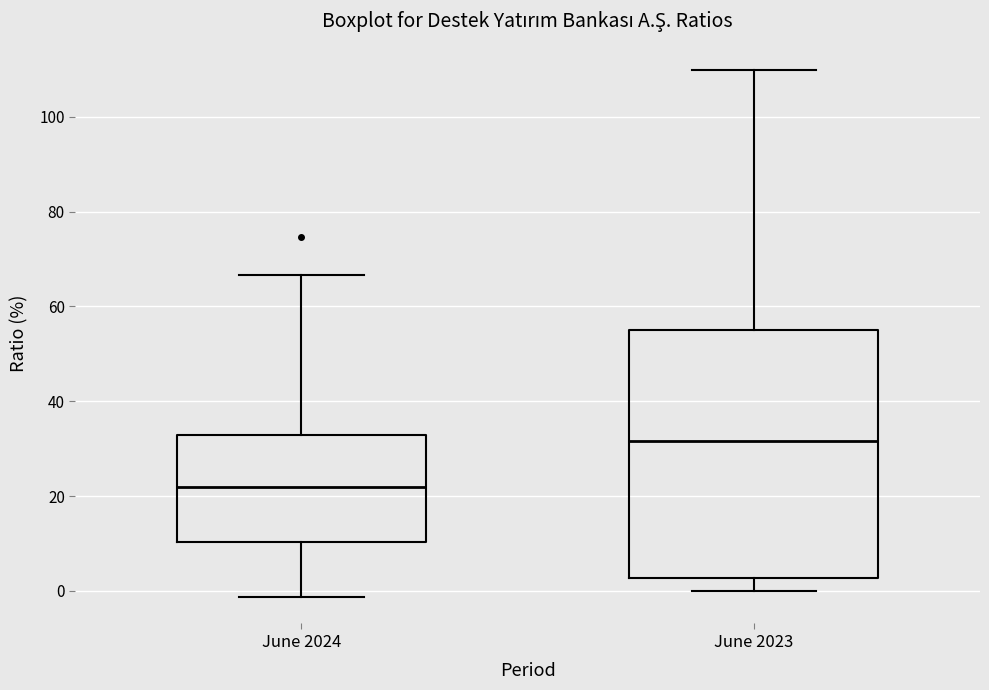

Reading left to right, transcribe this box plot: for each box, give where its median line is, the range the box spans, and where its two whiskers end, as read against the y-axis. The values are not printed on the chart, so give them approximately, as read against the axis.

June 2024: median 22, box 10 to 32, whiskers -2 to 66
June 2023: median 32, box 2 to 56, whiskers 0 to 110